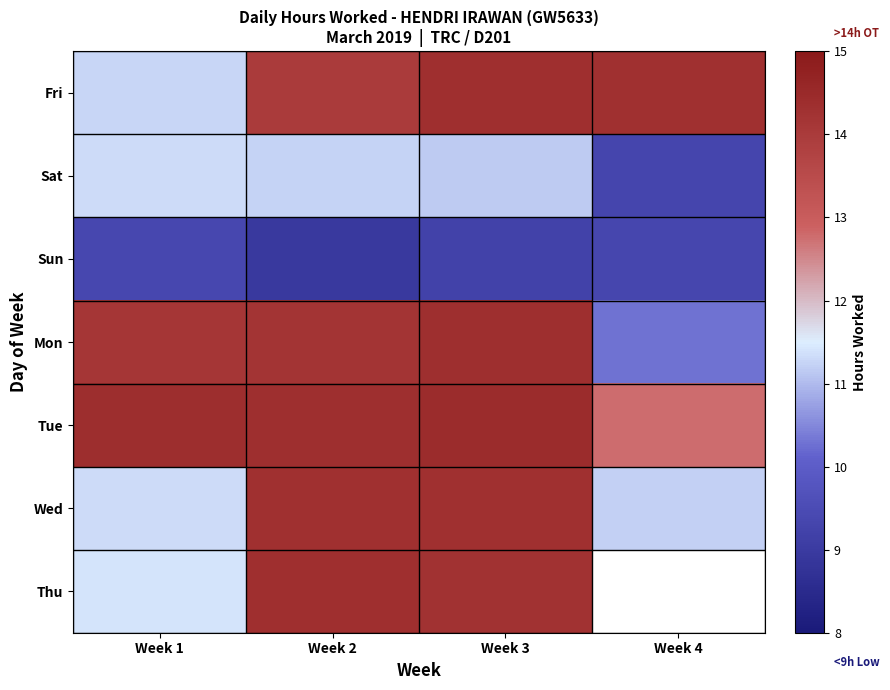

True or false: Mon has a value of 7.3 at Week 2.

False